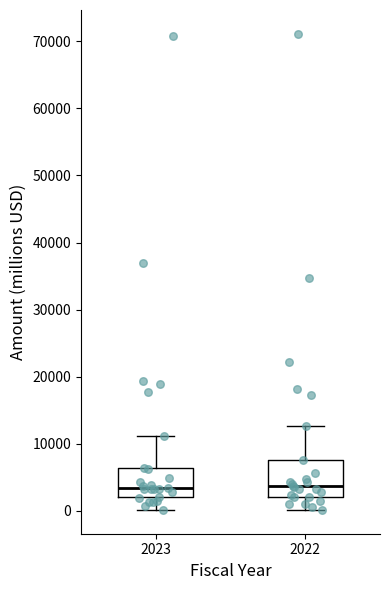

Reading left to right, read every box against the y-axis: the position of its median line, the range the box covers, and the ends of its whiskers. The values are not printed on the chart, so give them approximately, as read against the axis.

2023: median 3000, box 2000 to 6000, whiskers 0 to 11000
2022: median 4000, box 2000 to 8000, whiskers 0 to 13000